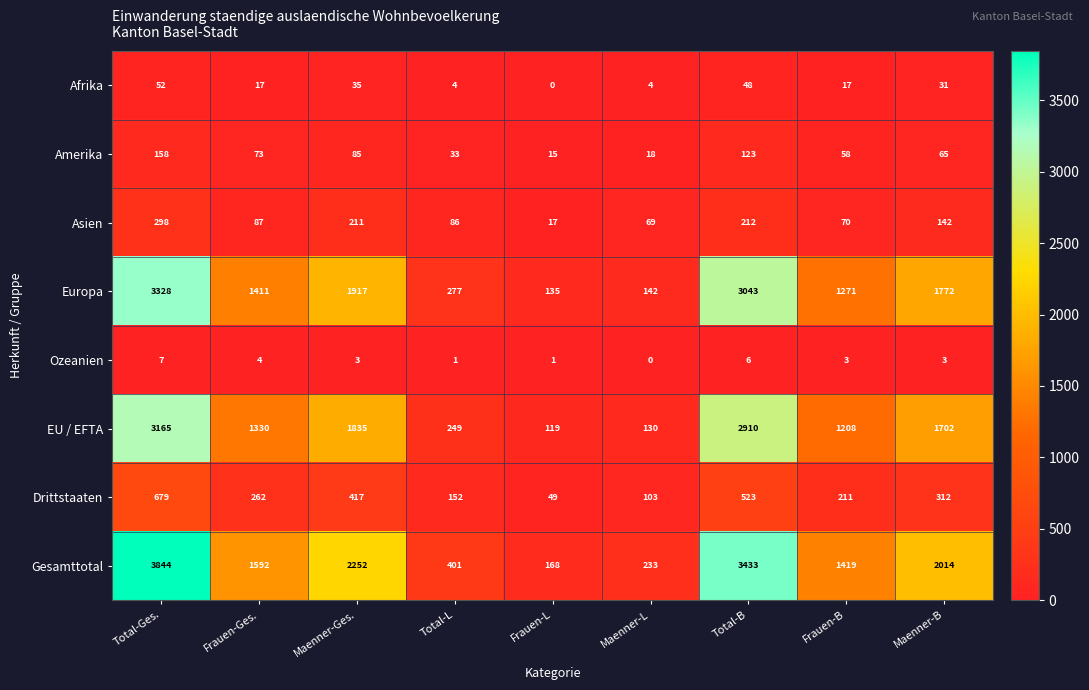

At which category is the sum across all series the highest?

Total-Ges.